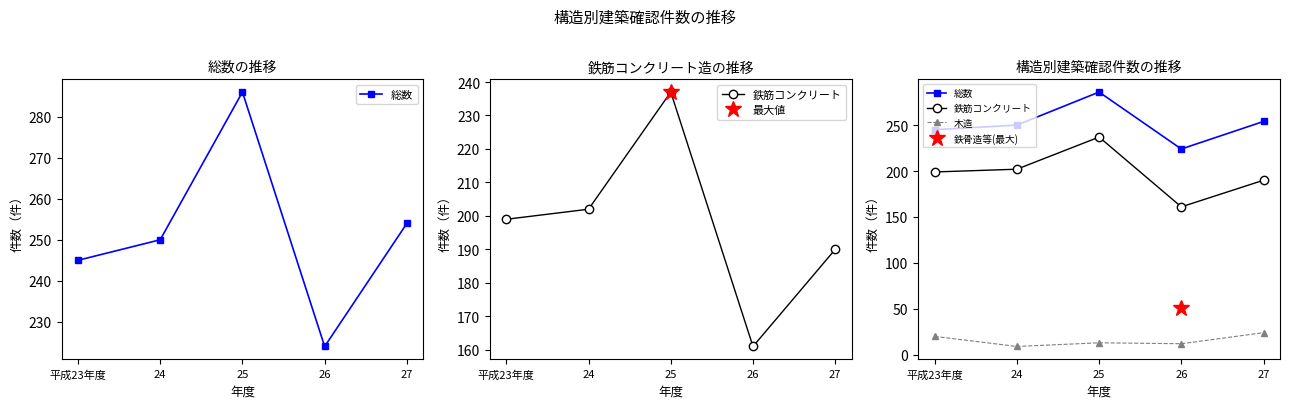

Which series changed the most between 26 and 27?

総数